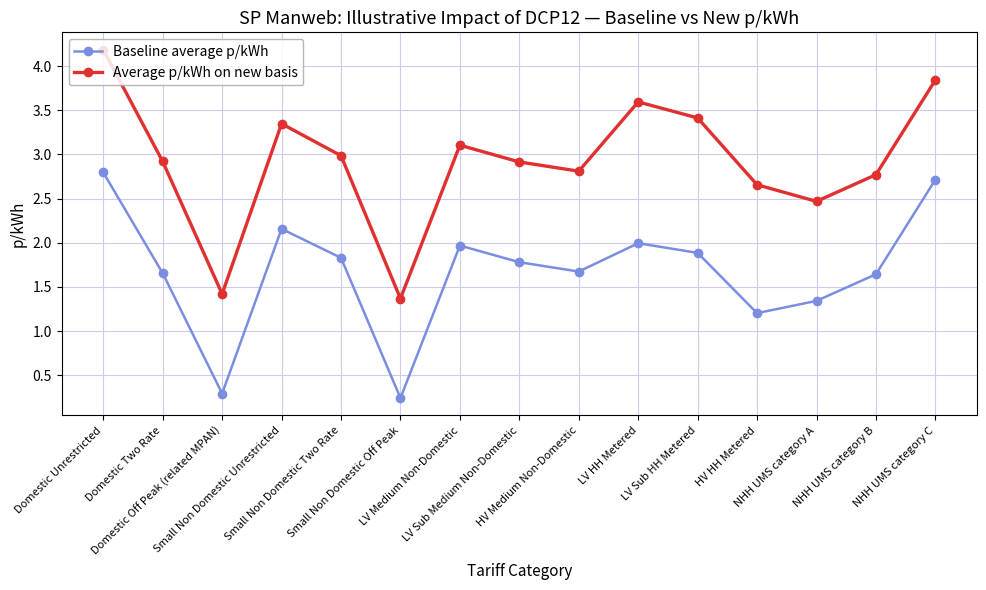

What is the difference between the maximum and minimum values in the Baseline average p/kWh series?

2.6